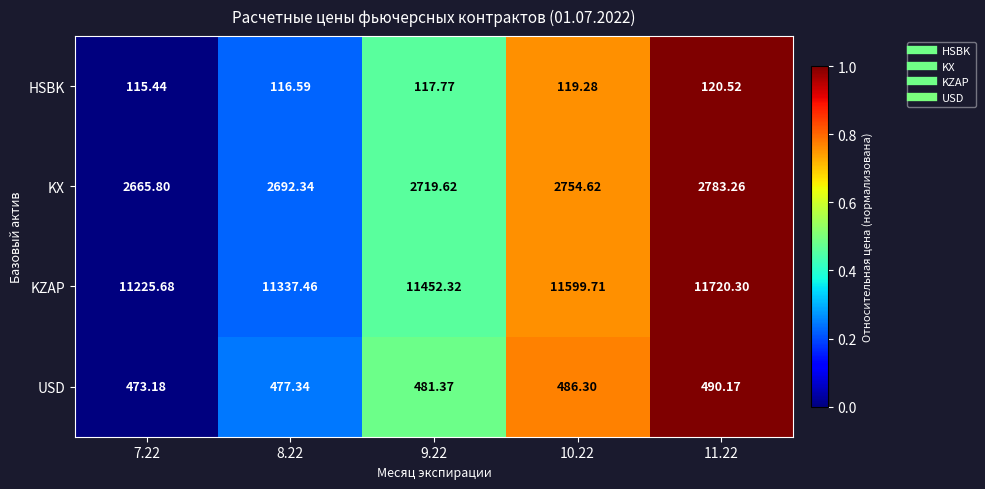

List the series in order of their peak value, highest first.

KZAP, KX, USD, HSBK